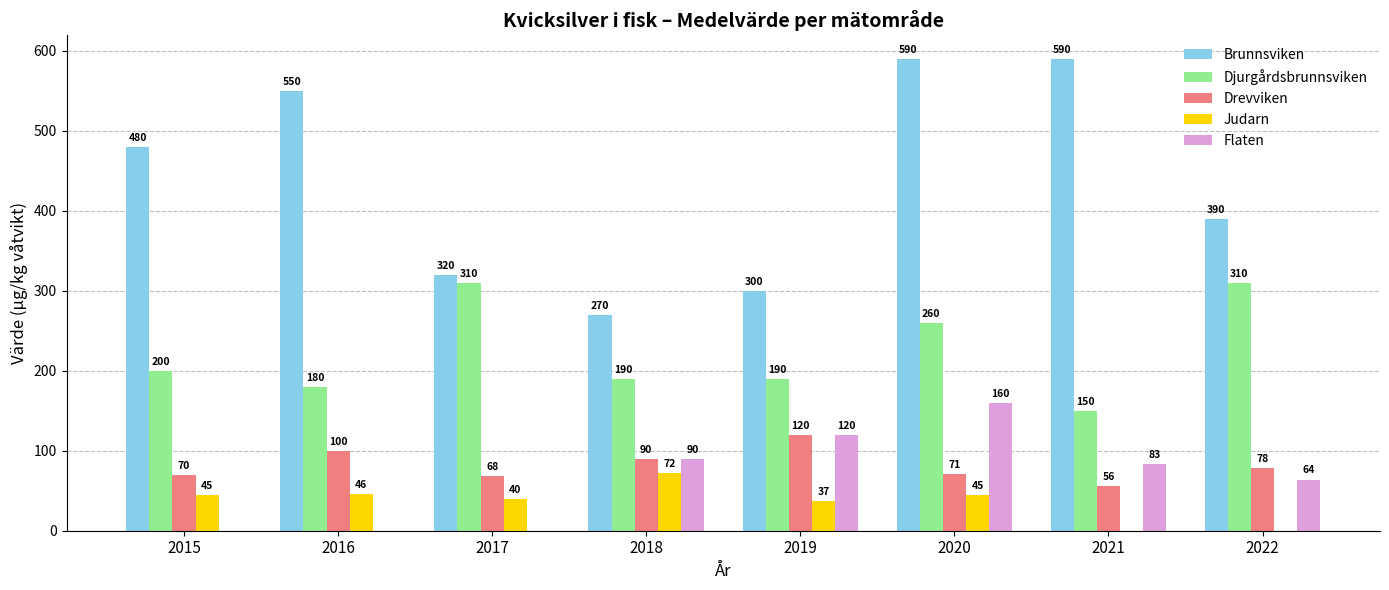

Which series has the largest total across all categories?

Brunnsviken